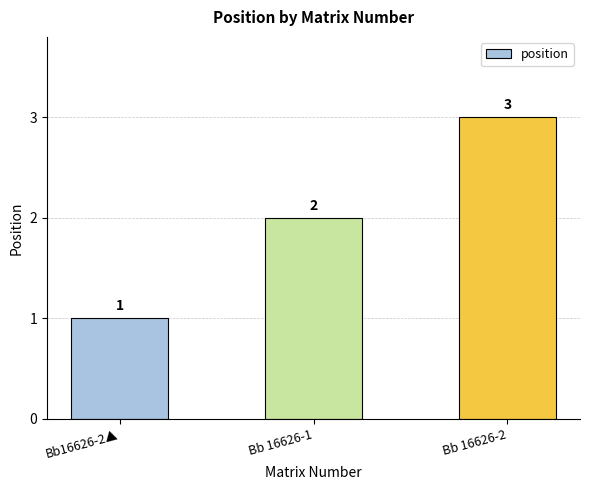

Reading left to right, transcribe all the data shown in this chart.

Bb16626-2▲=1	Bb 16626-1=2	Bb 16626-2=3